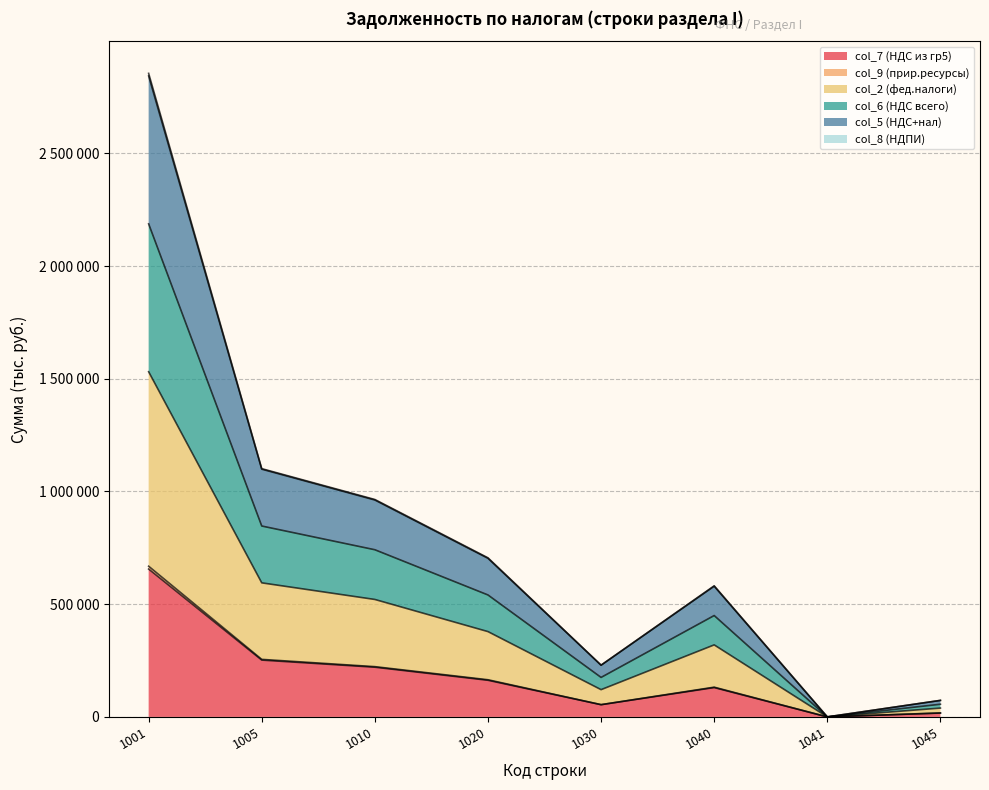

True or false: col_6 (НДС всего) and col_2 (фед.налоги) intersect in this chart.

False